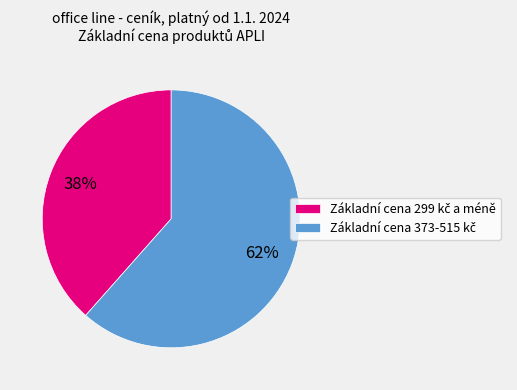

To the nearest percent, what is the average slice percentage?

50%